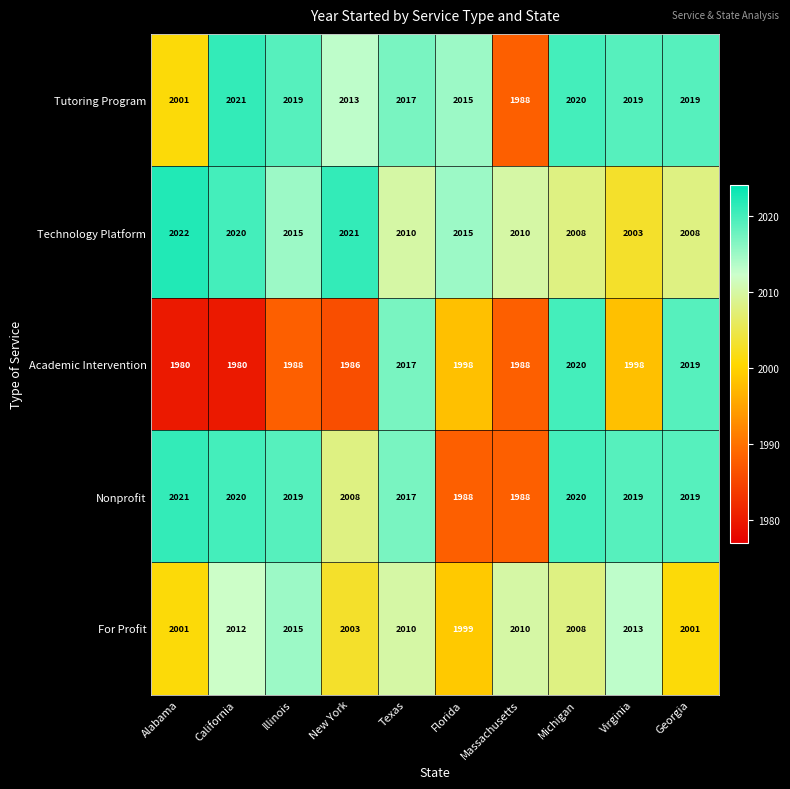

Count the number of data series in this chart.

5